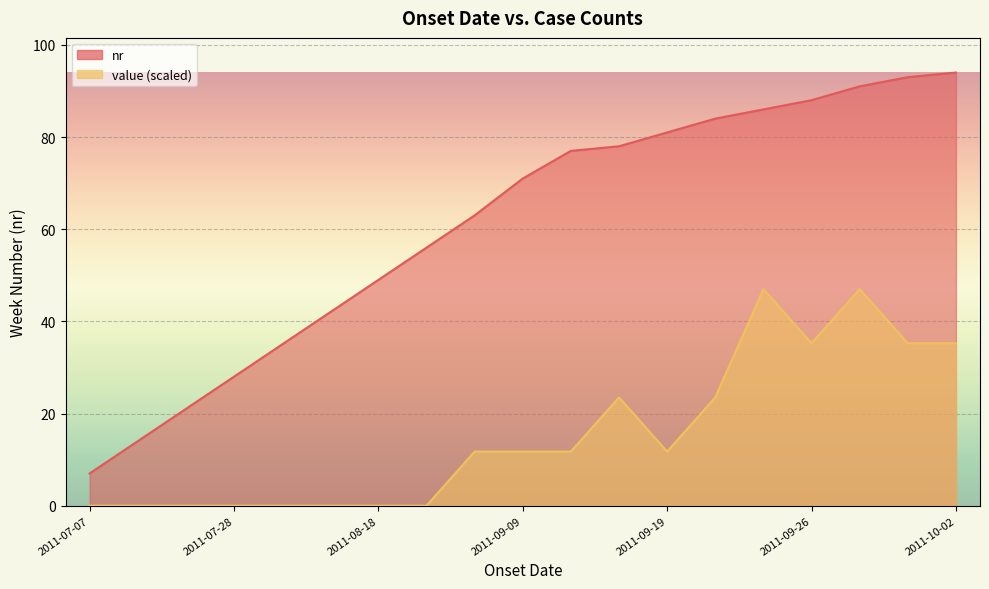

True or false: value and nr cross at least once.

False